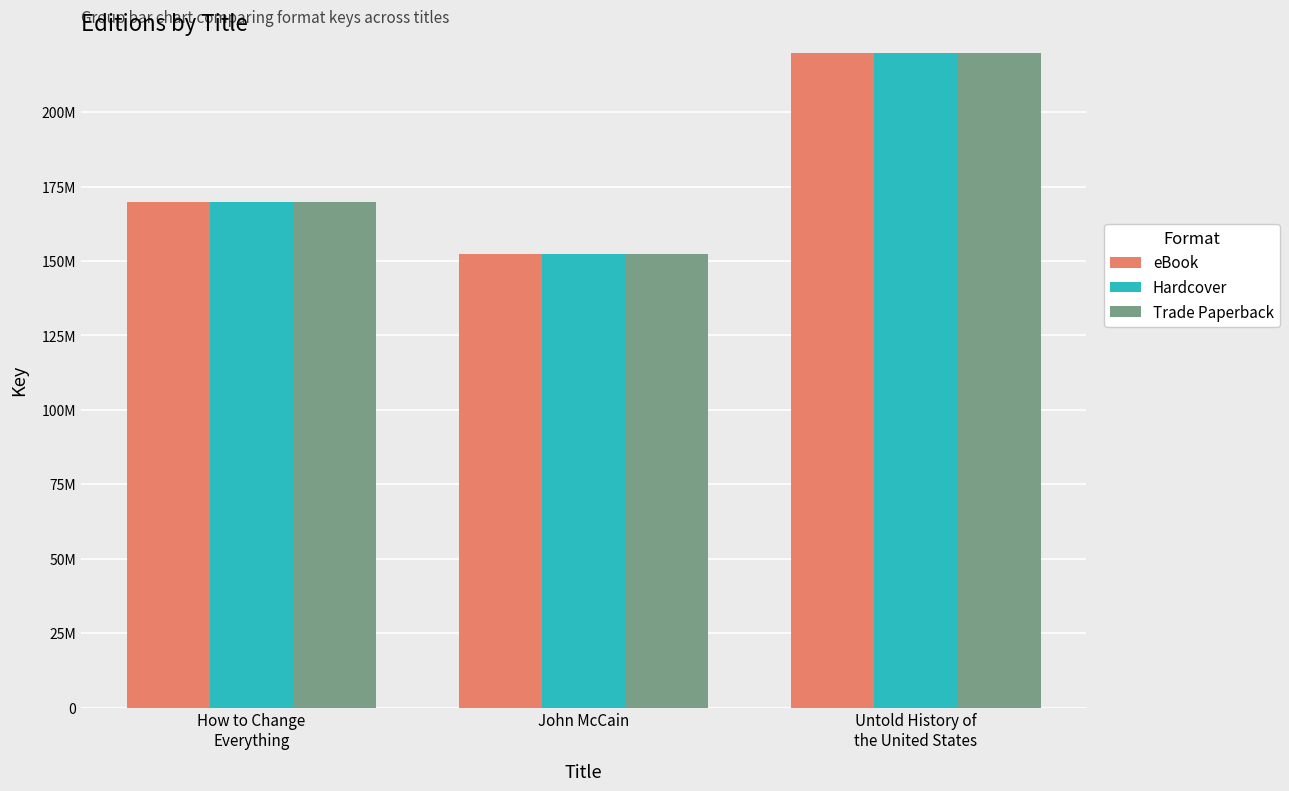

Which category has the highest value in the Hardcover series?

Untold History of
the United States